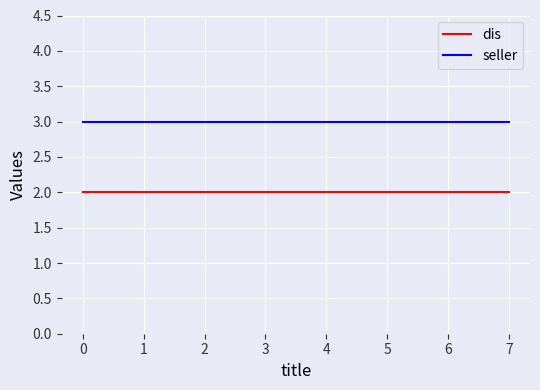

Rank the series by their average value, from lowest to highest.

dis, seller